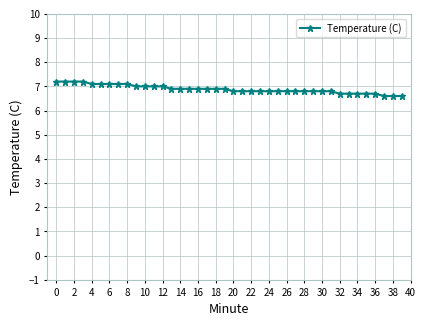

What is the minimum value shown in the chart?

6.6